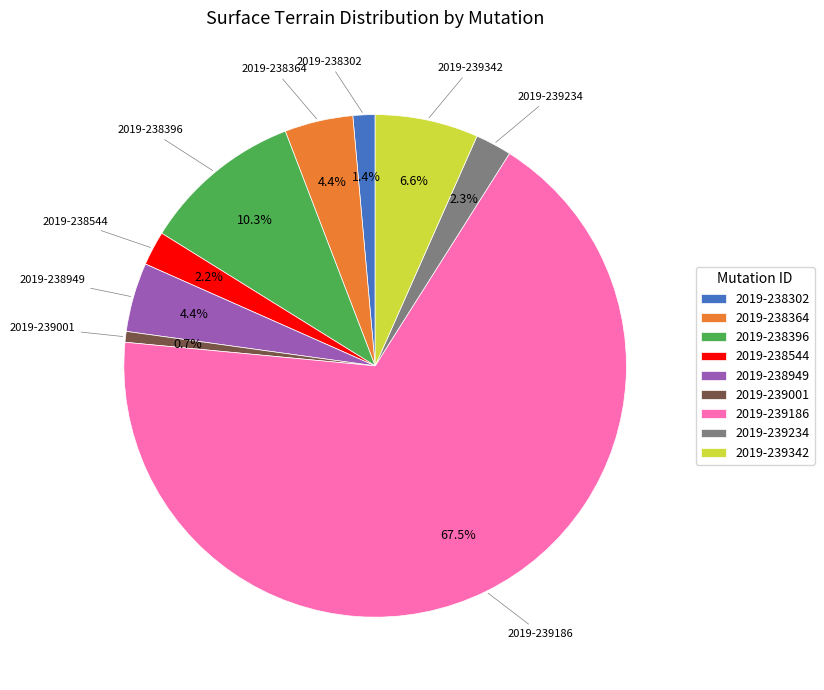

To the nearest percent, what is the difference between the largest and smallest slice percentages?

67%